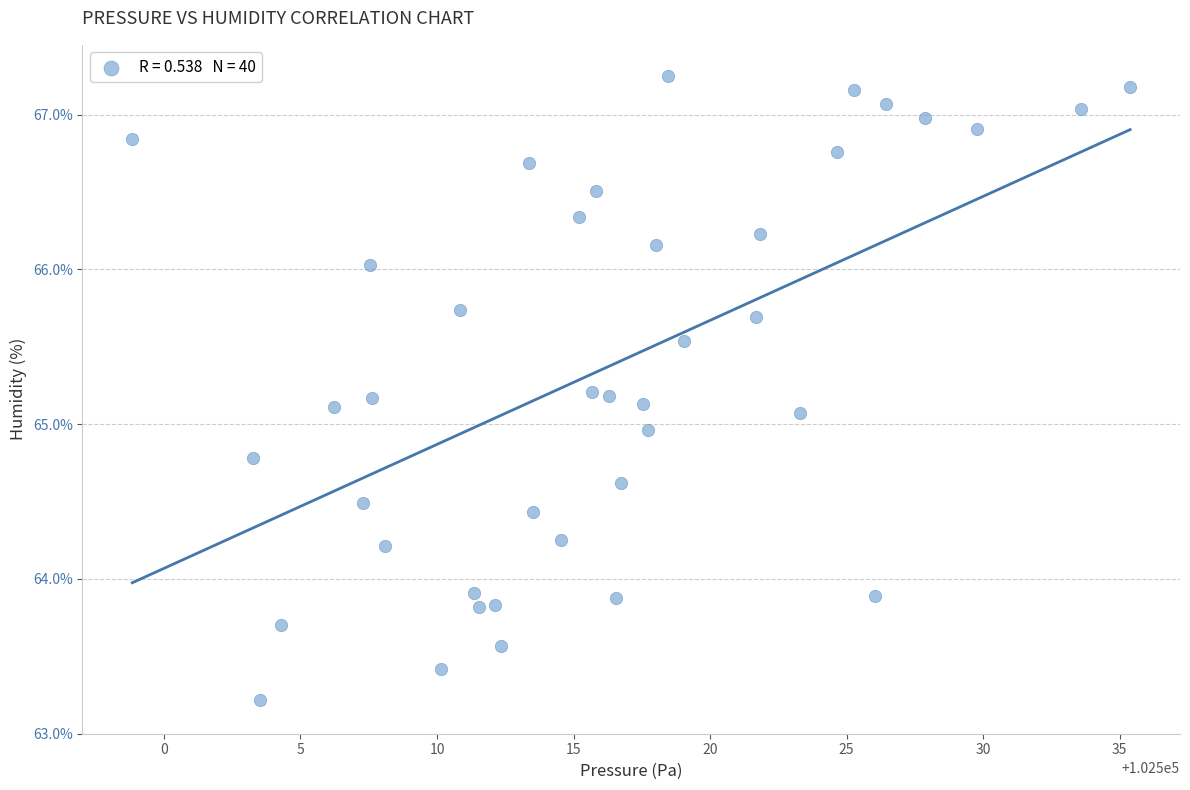

What is the range of X values (max minus min)?

36.5